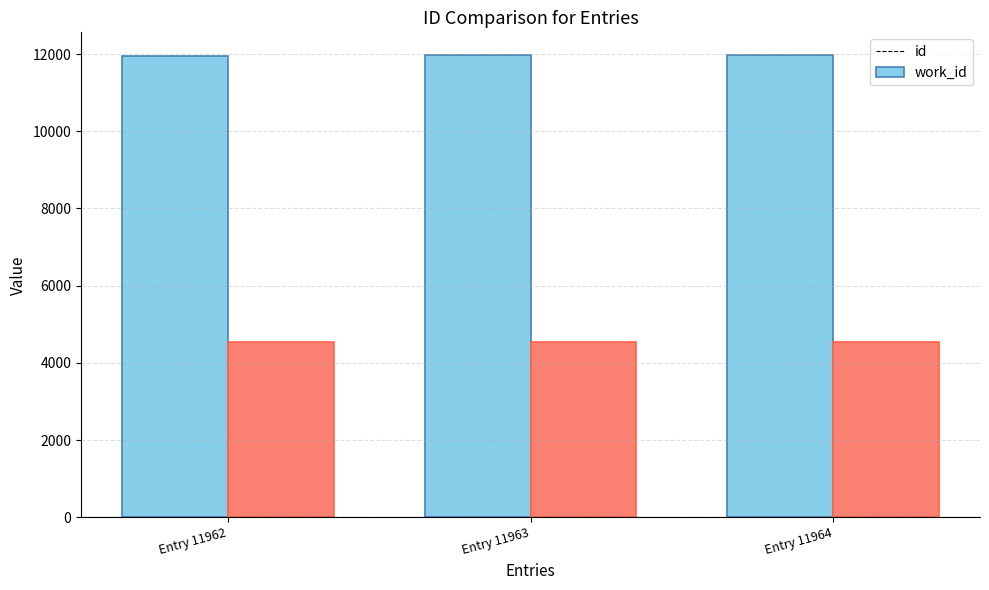

What is the average value of the work_id series?

4550